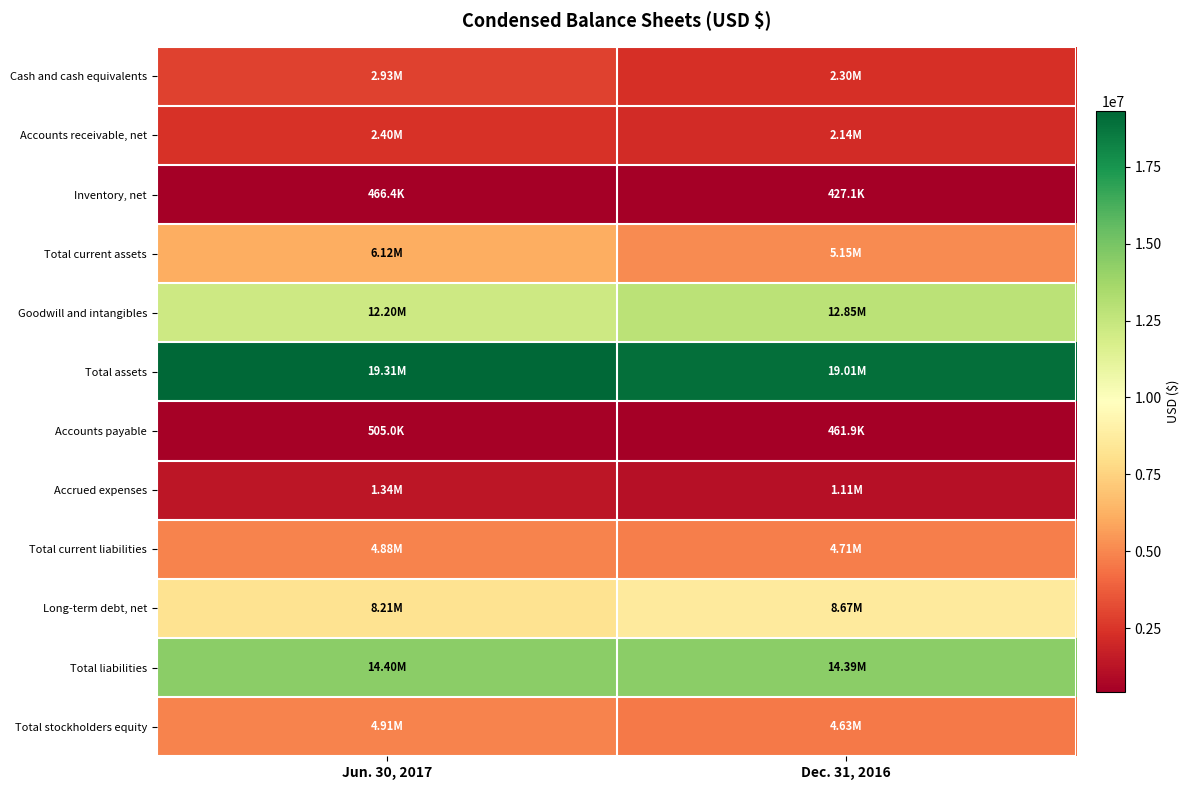

Reading left to right, list all the values displayed in this chart.

Cash and cash equivalents: Jun. 30, 2017=2934880	Dec. 31, 2016=2304761
Accounts receivable, net: Jun. 30, 2017=2395061	Dec. 31, 2016=2137245
Inventory, net: Jun. 30, 2017=466446	Dec. 31, 2016=427105
Total current assets: Jun. 30, 2017=6122750	Dec. 31, 2016=5148435
Goodwill and intangibles: Jun. 30, 2017=12198354	Dec. 31, 2016=12846019
Total assets: Jun. 30, 2017=19312702	Dec. 31, 2016=19011945
Accounts payable: Jun. 30, 2017=505044	Dec. 31, 2016=461913
Accrued expenses: Jun. 30, 2017=1344382	Dec. 31, 2016=1109428
Total current liabilities: Jun. 30, 2017=4880922	Dec. 31, 2016=4708685
Long-term debt, net: Jun. 30, 2017=8214183	Dec. 31, 2016=8669151
Total liabilities: Jun. 30, 2017=14400995	Dec. 31, 2016=14386134
Total stockholders equity: Jun. 30, 2017=4911707	Dec. 31, 2016=4625811